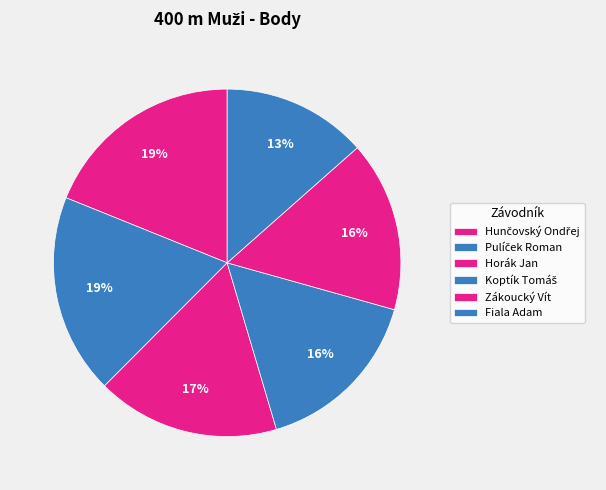

How many slices are in this pie chart?

6